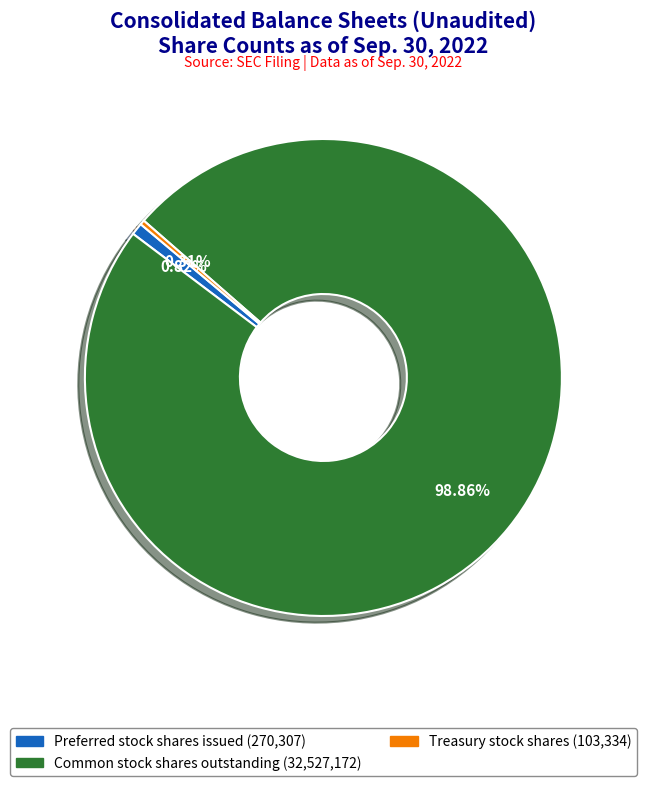

Is there any slice that represents more than half of the pie?

Yes